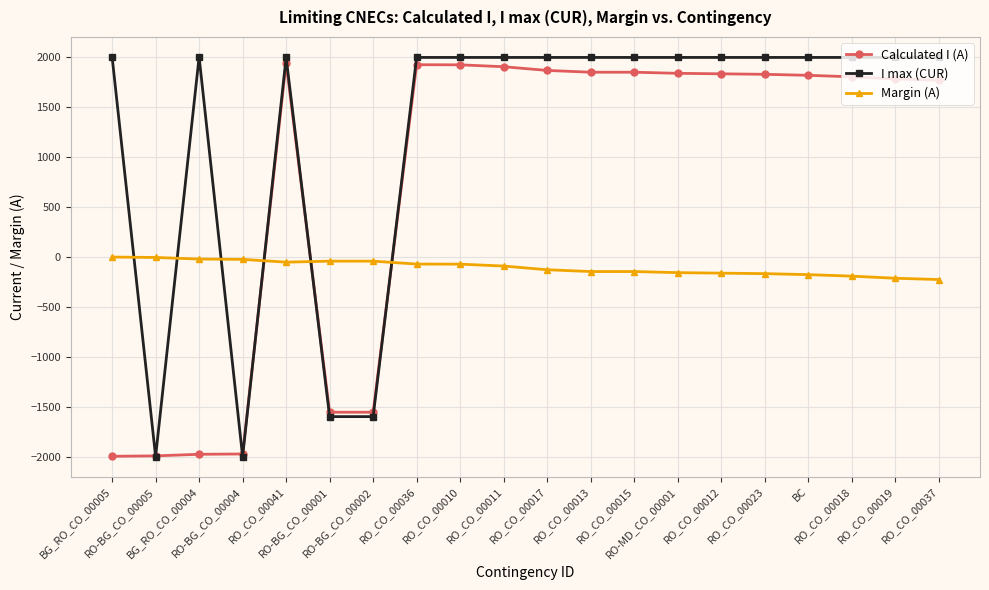

What is the minimum value for I max (CUR)?

-2000